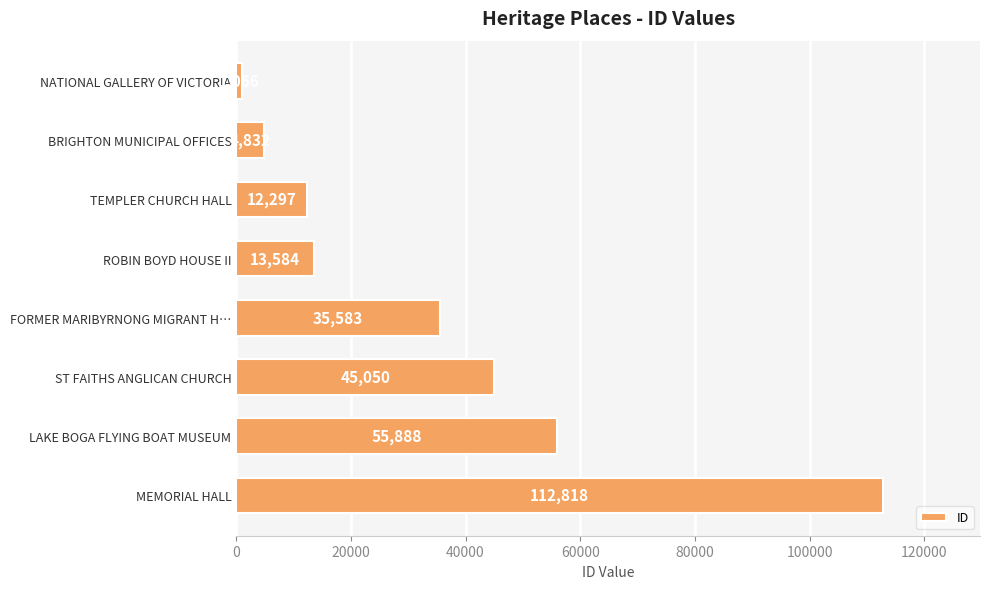

What value does the data have at FORMER MARIBYRNONG MIGRANT H…?

35583